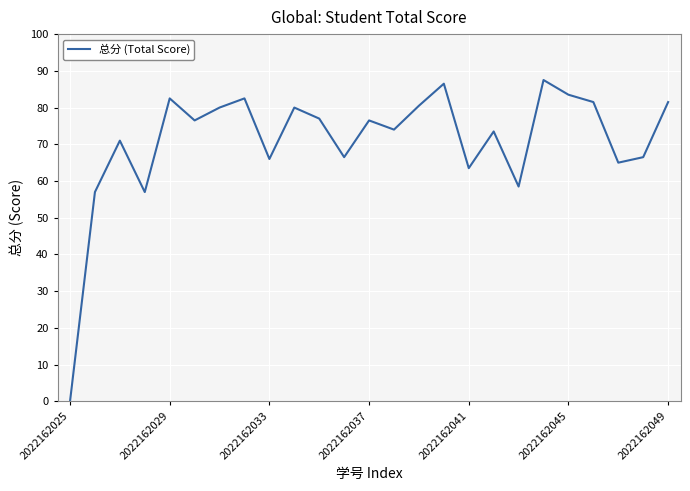

Is this an area chart (filled region under the line)?

No